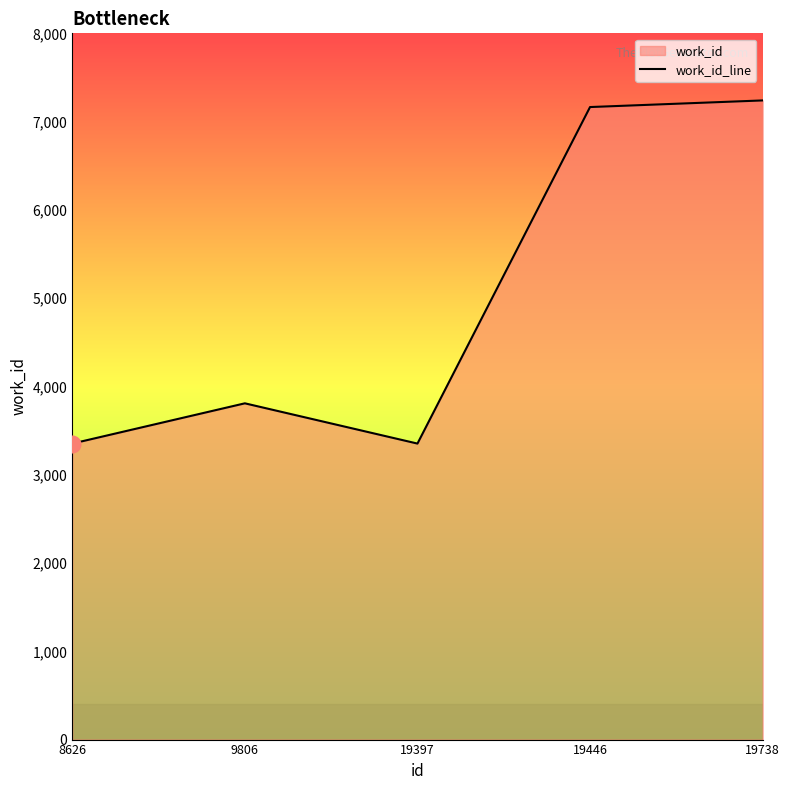

What is the change in value from 9806 to 19738?

+3431